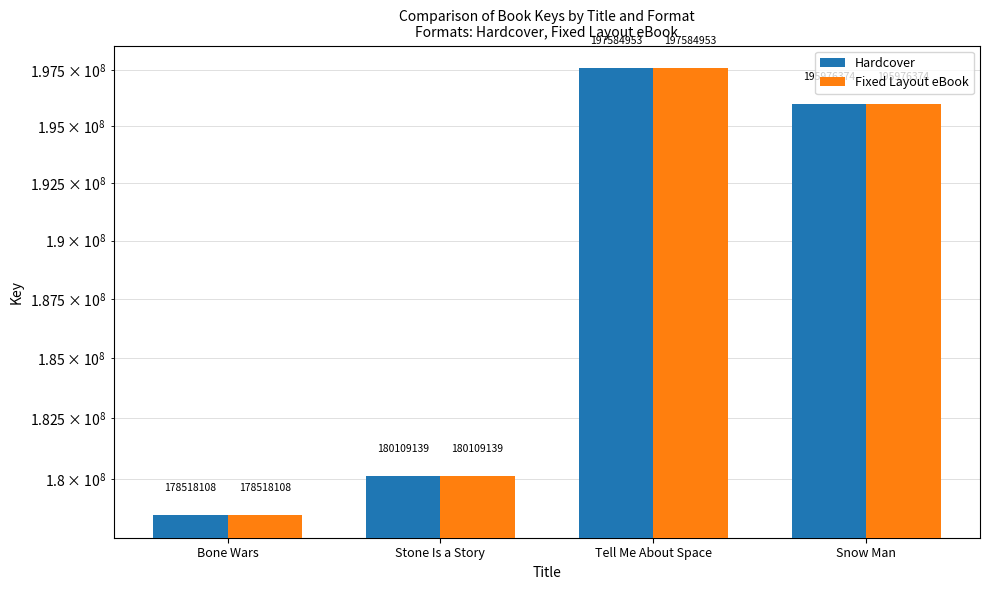

Where does the Hardcover series first go above 195976374?

Tell Me About Space